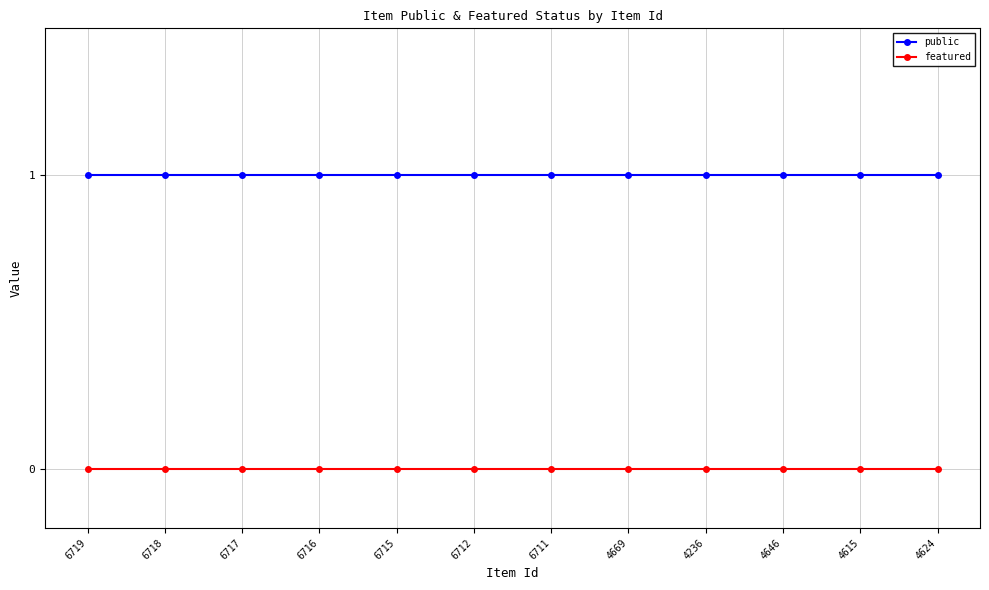

Which series has the largest total across all categories?

public